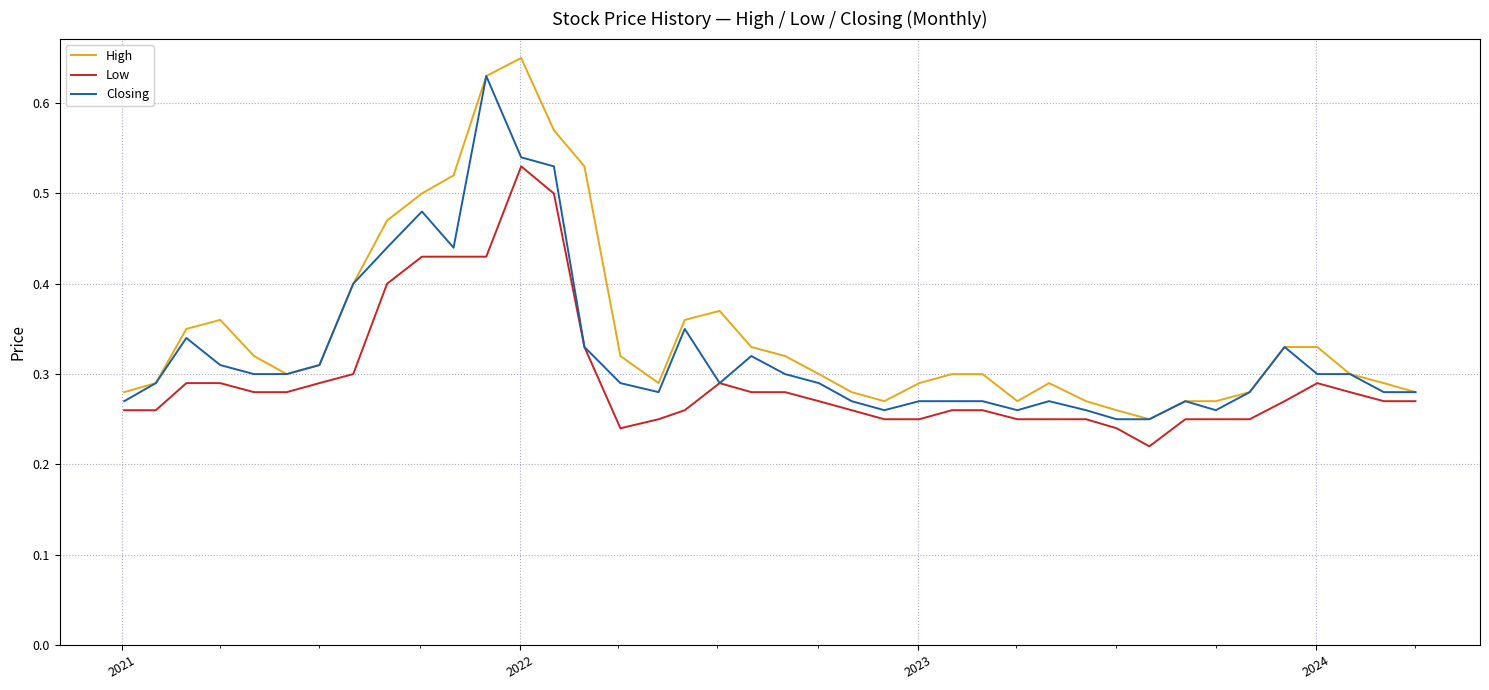

Rank the series by their maximum value, from lowest to highest.

Low, Closing, High